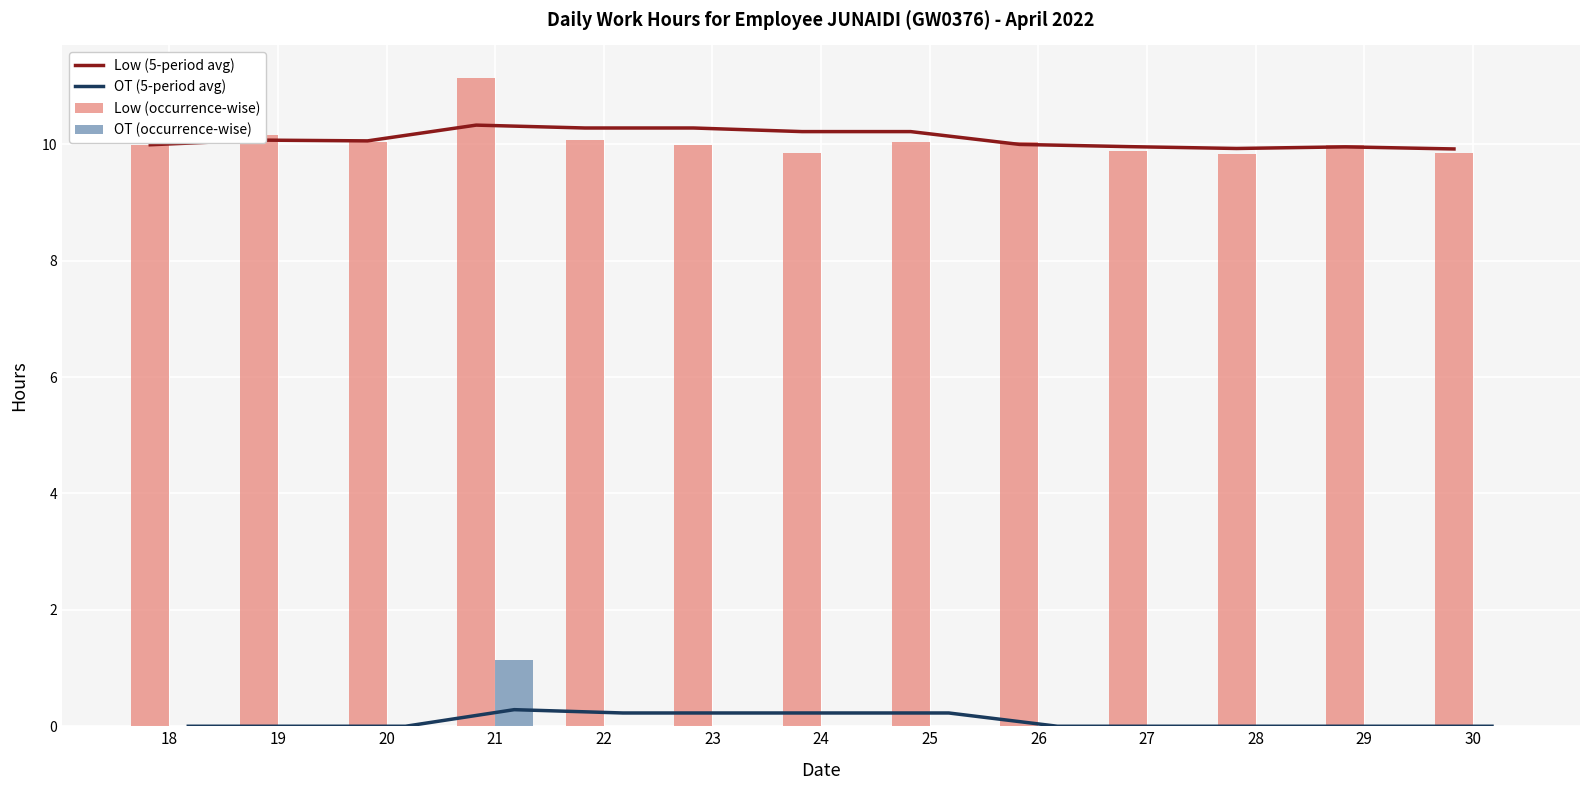

The value of OT (occurrence-wise) at 30 is 0.0. True or false?

True